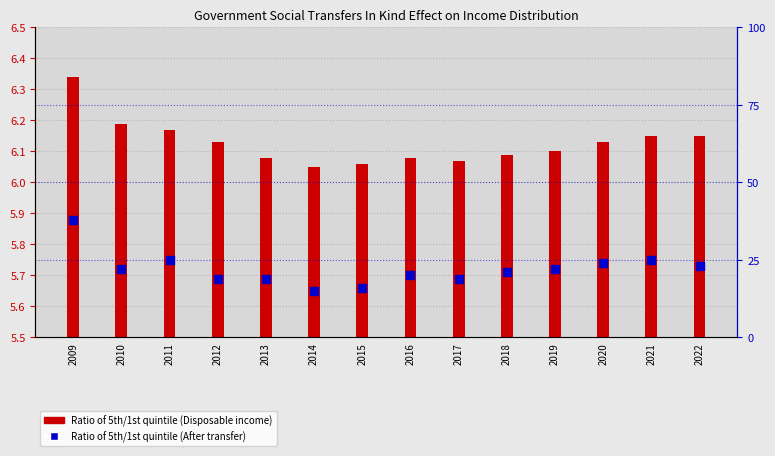

Which series contains the lowest Y value?

Ratio (Disposable)